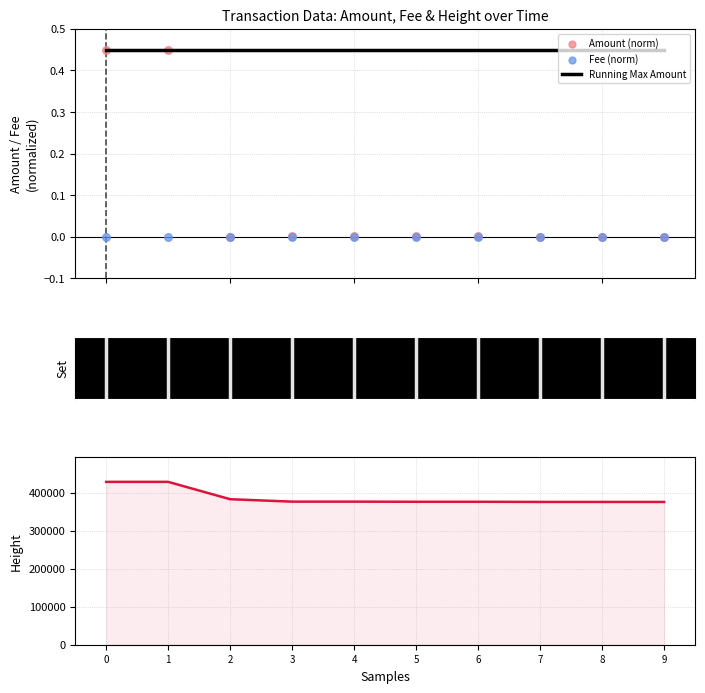

At how many categories does at least one series exceed 150049?

10